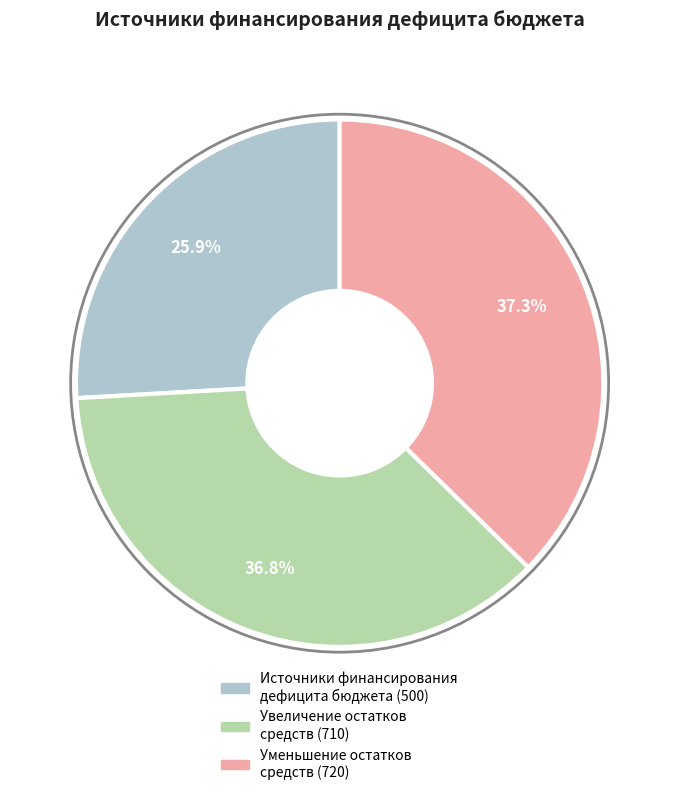

Does any single category account for the majority?

No